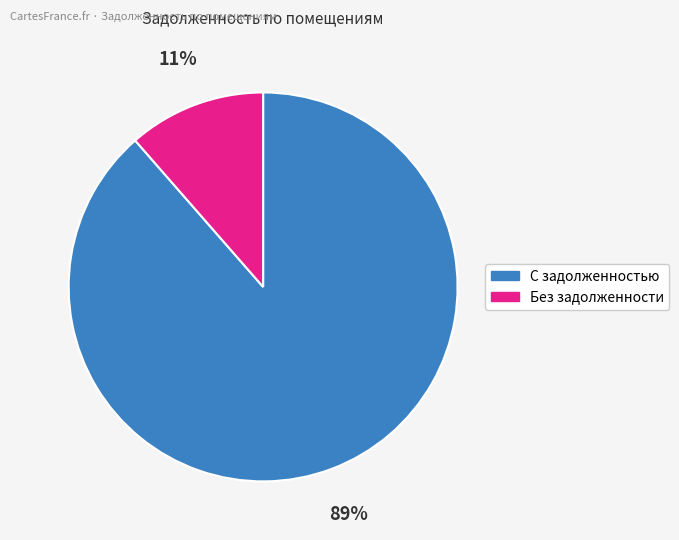

Is there any slice that represents more than half of the pie?

Yes